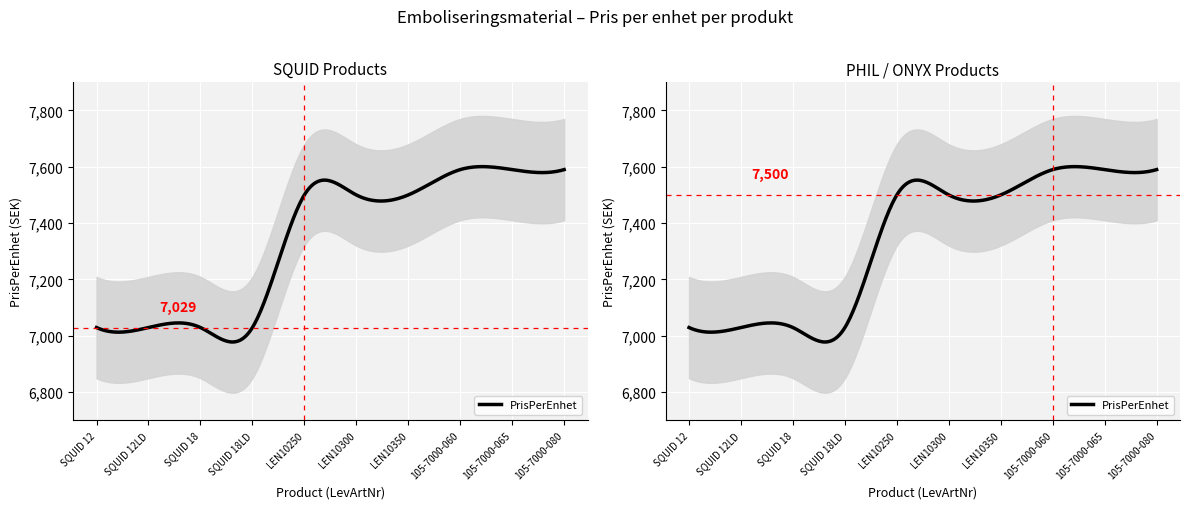

What is the label of the 5th point from the left?

LEN10250